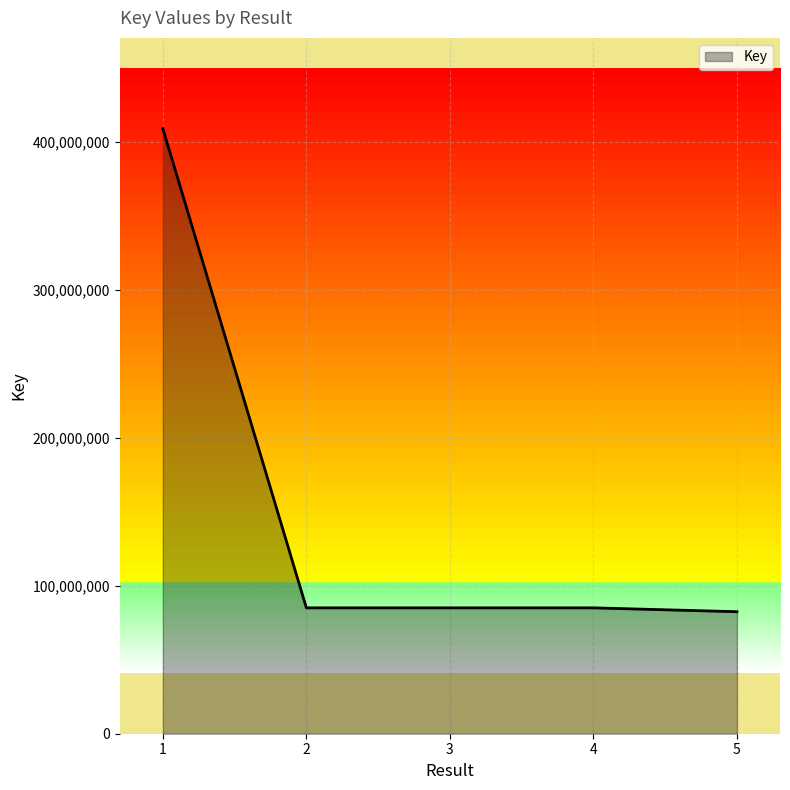

The value at 5 is 82426618. True or false?

True